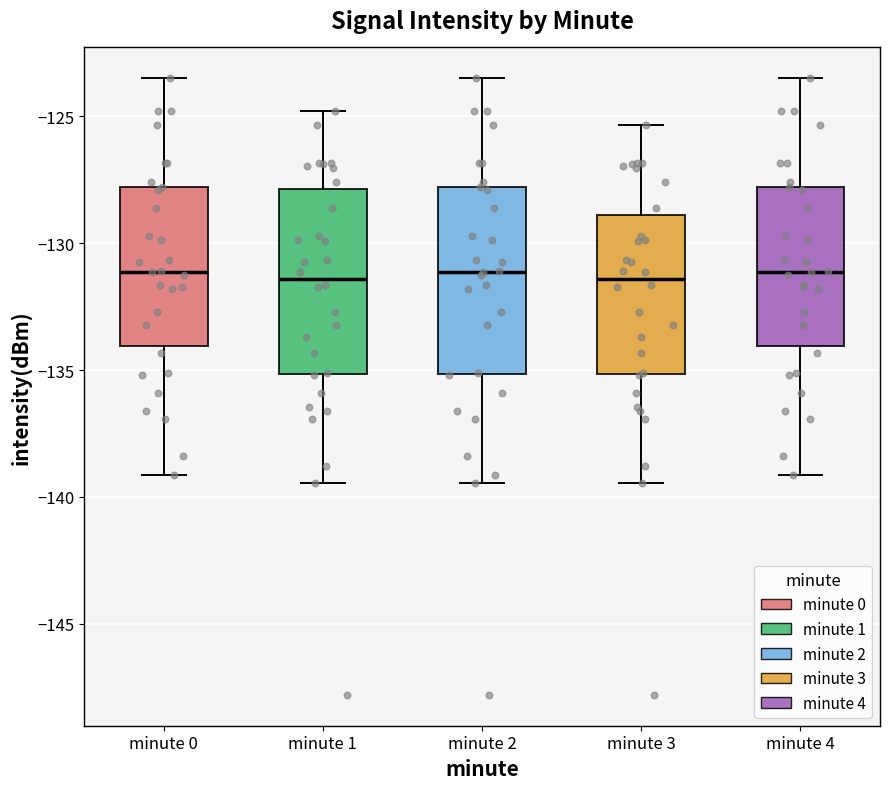

Reading left to right, read every box against the y-axis: the position of its median line, the range the box covers, and the ends of its whiskers. The values are not printed on the chart, so give them approximately, as read against the axis.

minute 0: median -131.0, box -134.0 to -128.0, whiskers -139.0 to -123.5
minute 1: median -131.5, box -135.0 to -128.0, whiskers -139.5 to -125.0
minute 2: median -131.0, box -135.0 to -128.0, whiskers -139.5 to -123.5
minute 3: median -131.5, box -135.0 to -129.0, whiskers -139.5 to -125.5
minute 4: median -131.0, box -134.0 to -128.0, whiskers -139.0 to -123.5